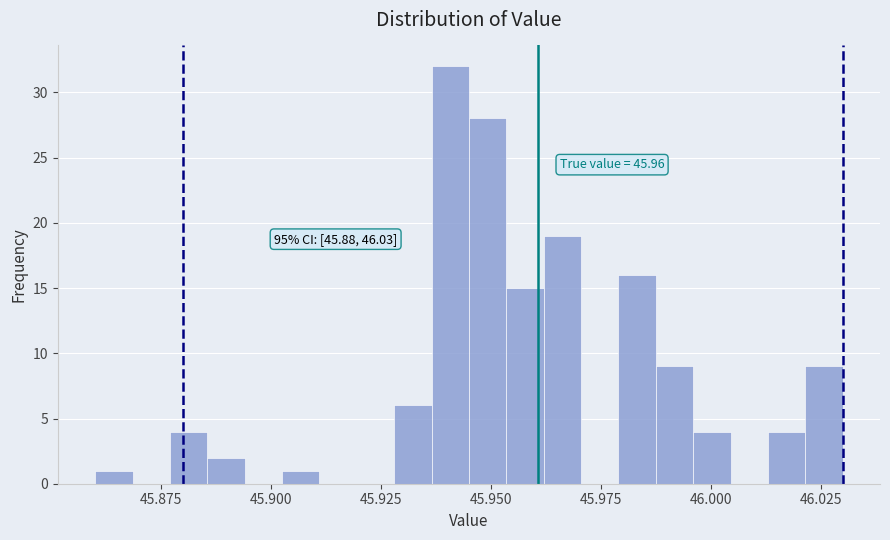

Read against the x-axis, roughly where is the centre of the tallest bar?

45.940